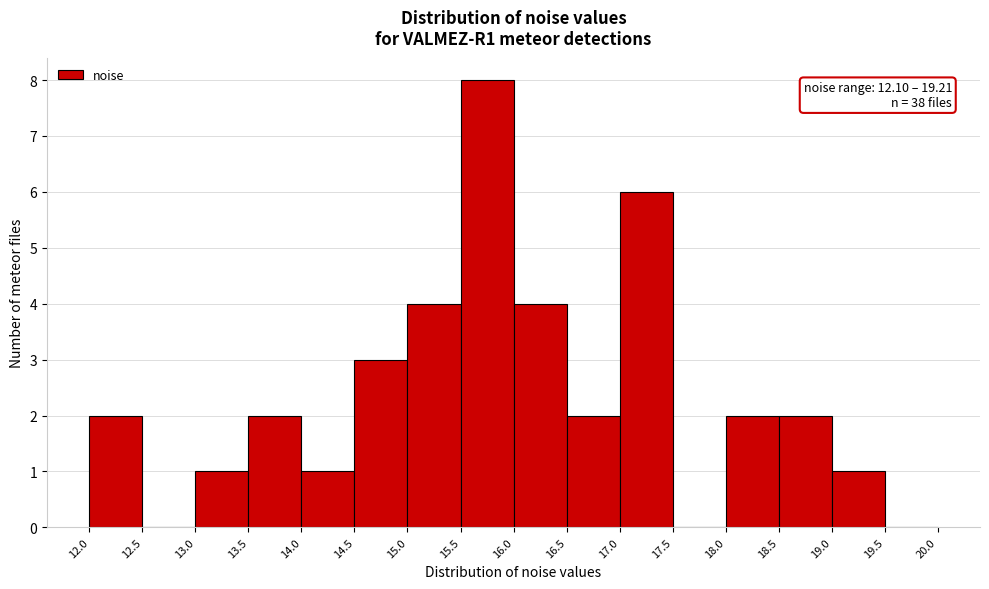

Which range on the x-axis has the tallest bar?

15.5 to 16.0